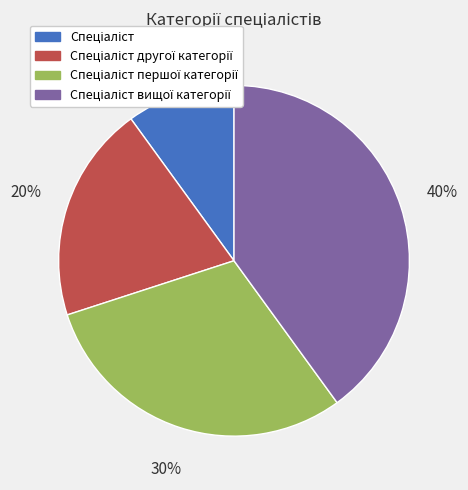

To the nearest percent, what is the difference between the largest and smallest slice percentages?

30%